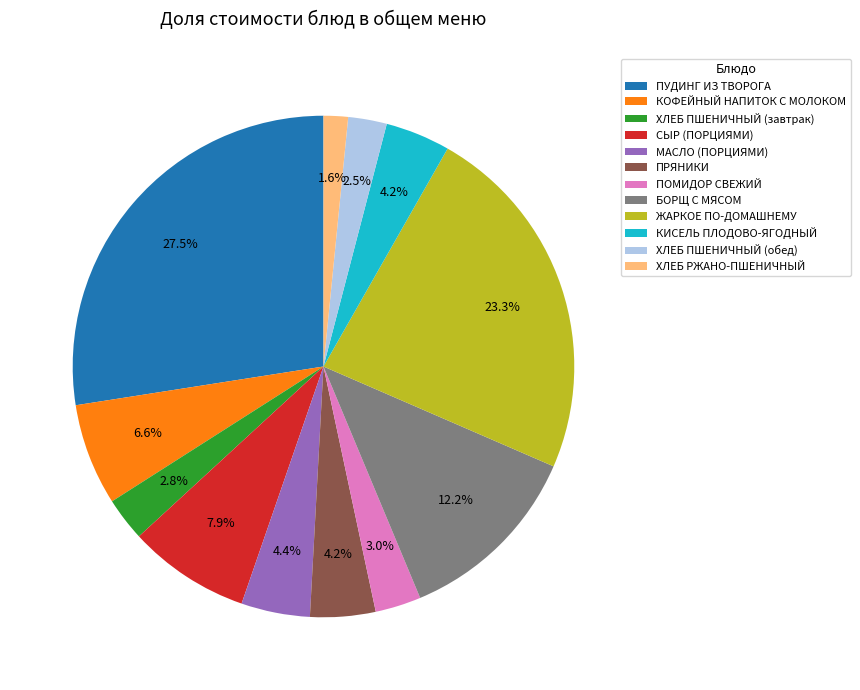

To the nearest percent, what percentage of the pie is МАСЛО (ПОРЦИЯМИ)?

4%